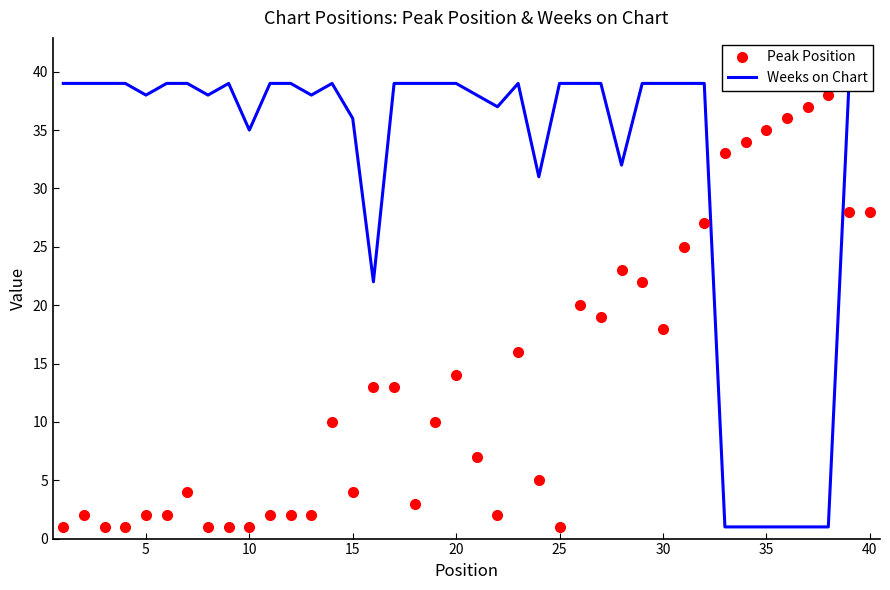

At how many categories does at least one series exceed 37?

29